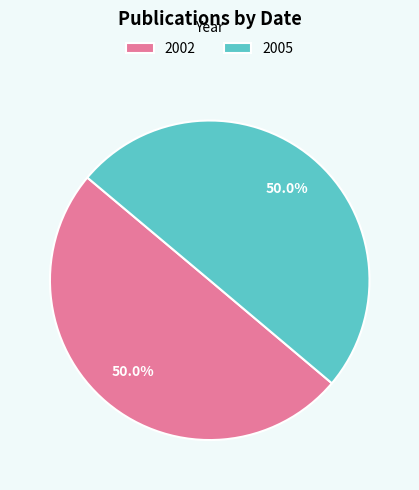

What percentage do 2005 and 2002 together represent?

100.0%